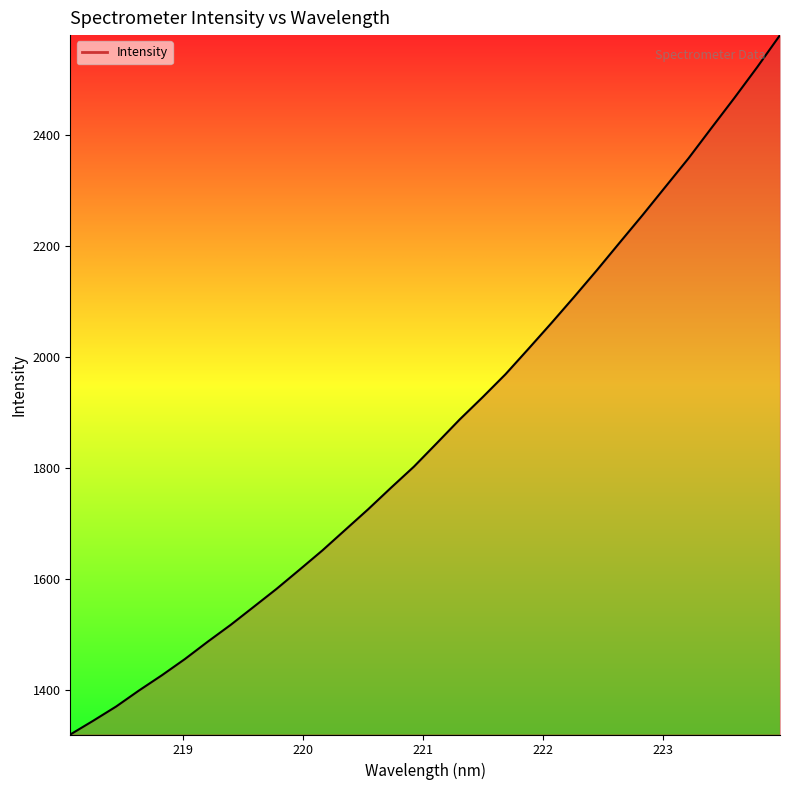

What is the difference between the maximum and minimum values?

1259.2